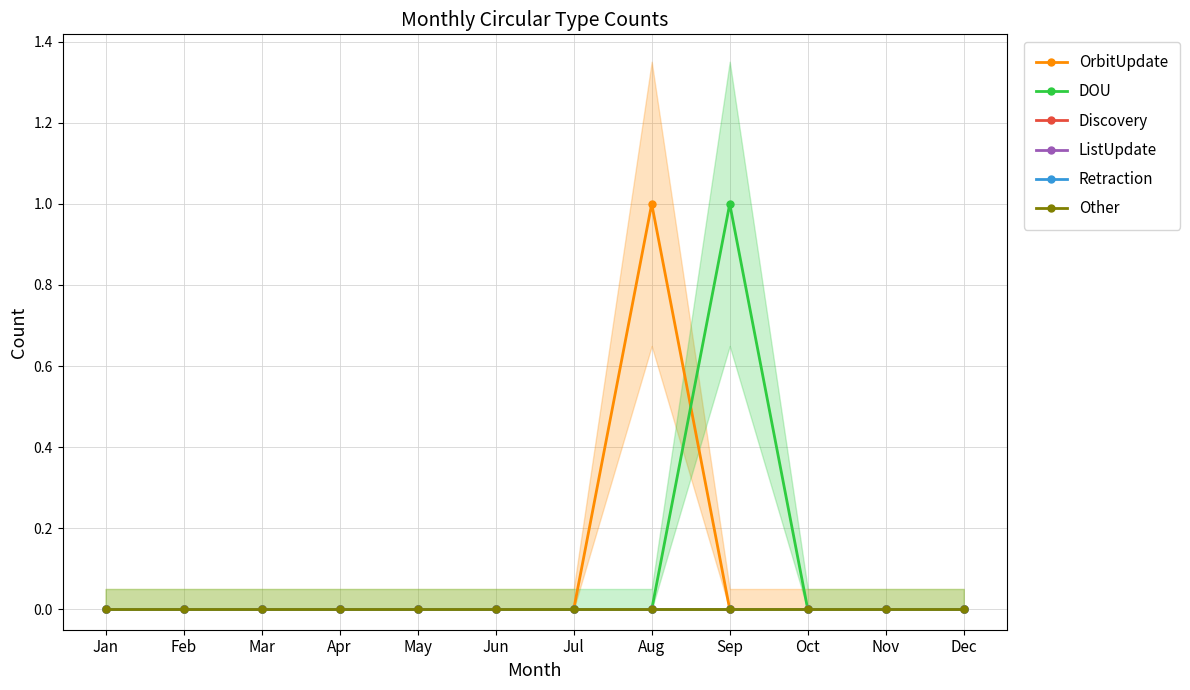

The value of ListUpdate at Apr is 0. True or false?

True